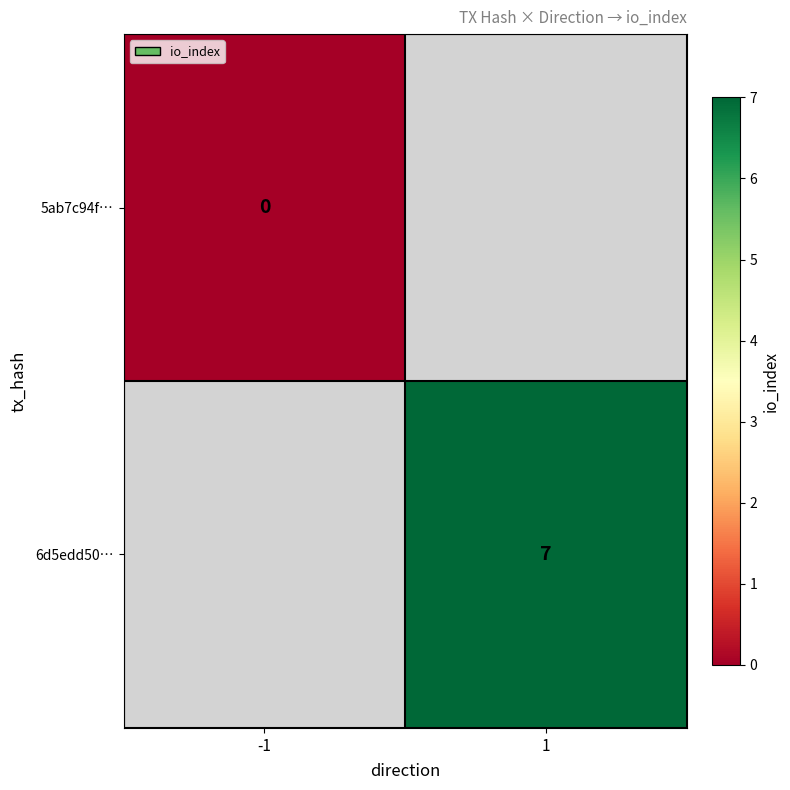

The value of 6d5edd50… at 1 is 12. True or false?

False